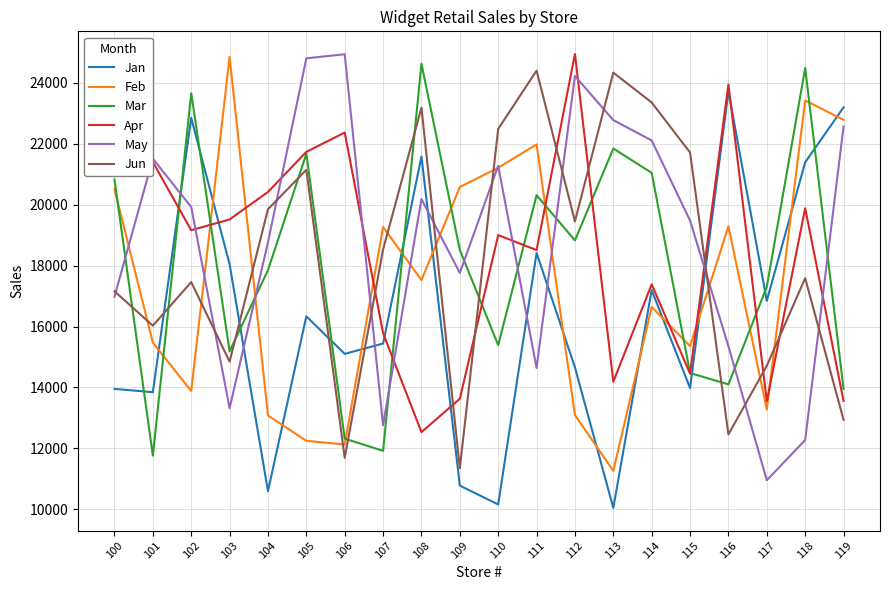

How many lines are shown in the chart?

6